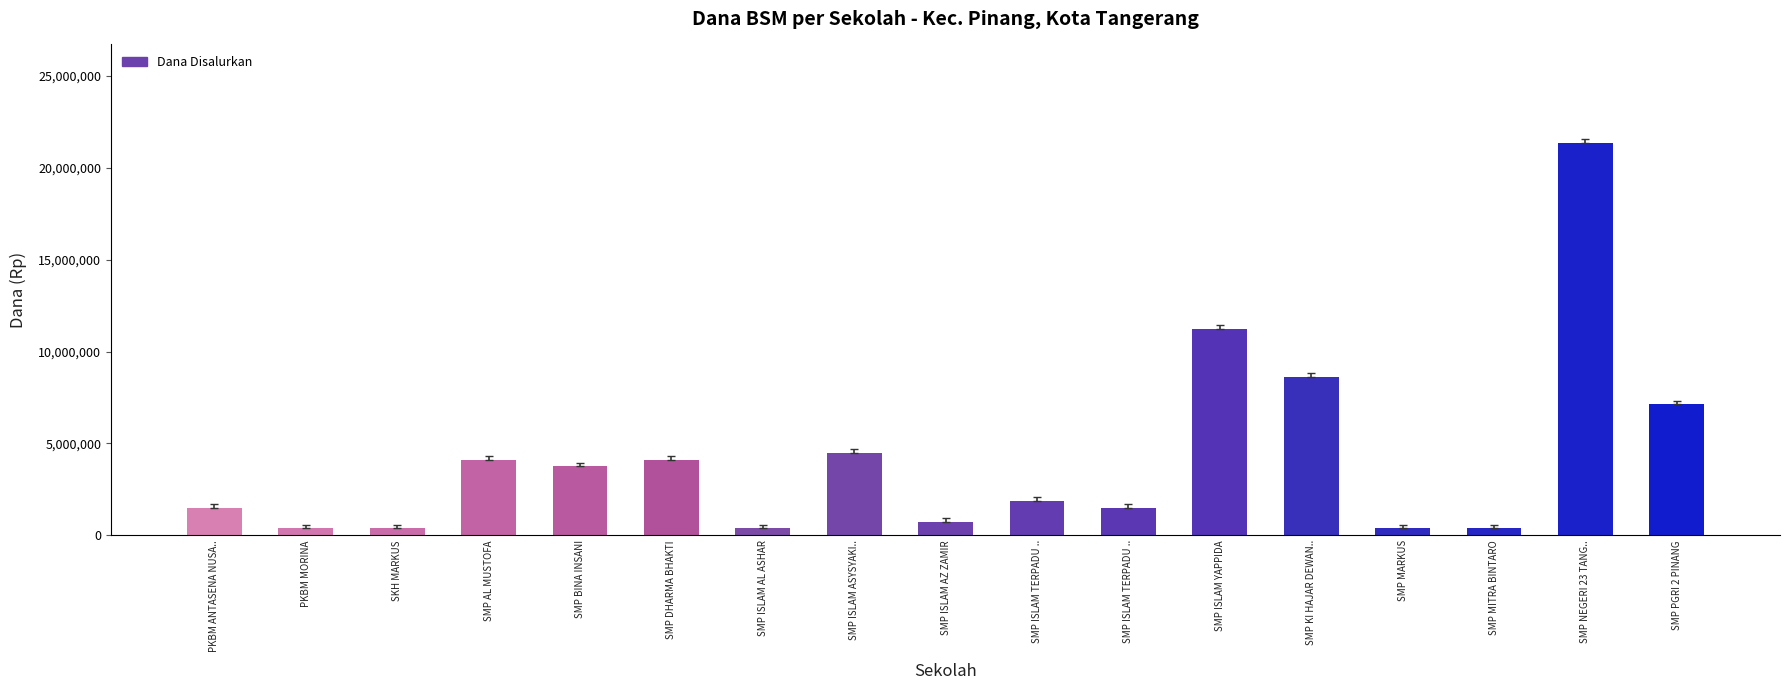

How many data points are less than 1875000?

8